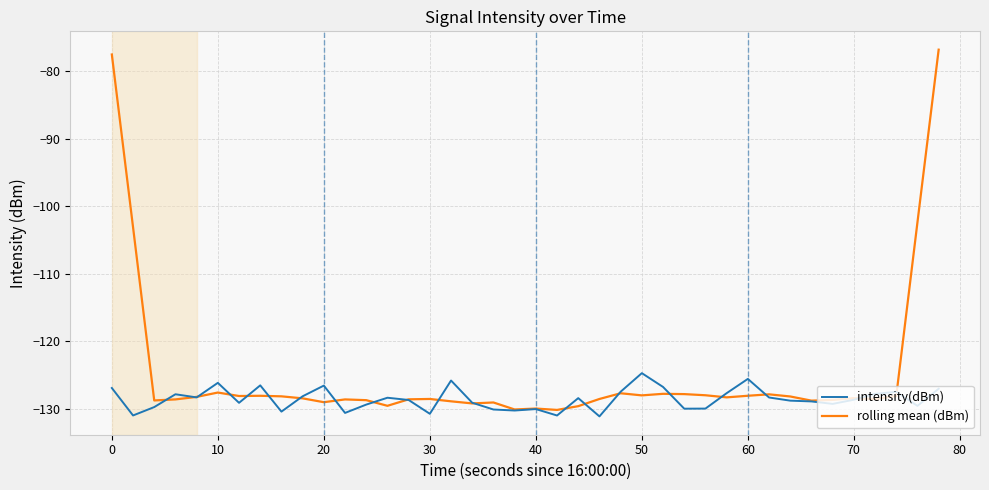

What is the maximum value for rolling mean (dBm)?

-76.8